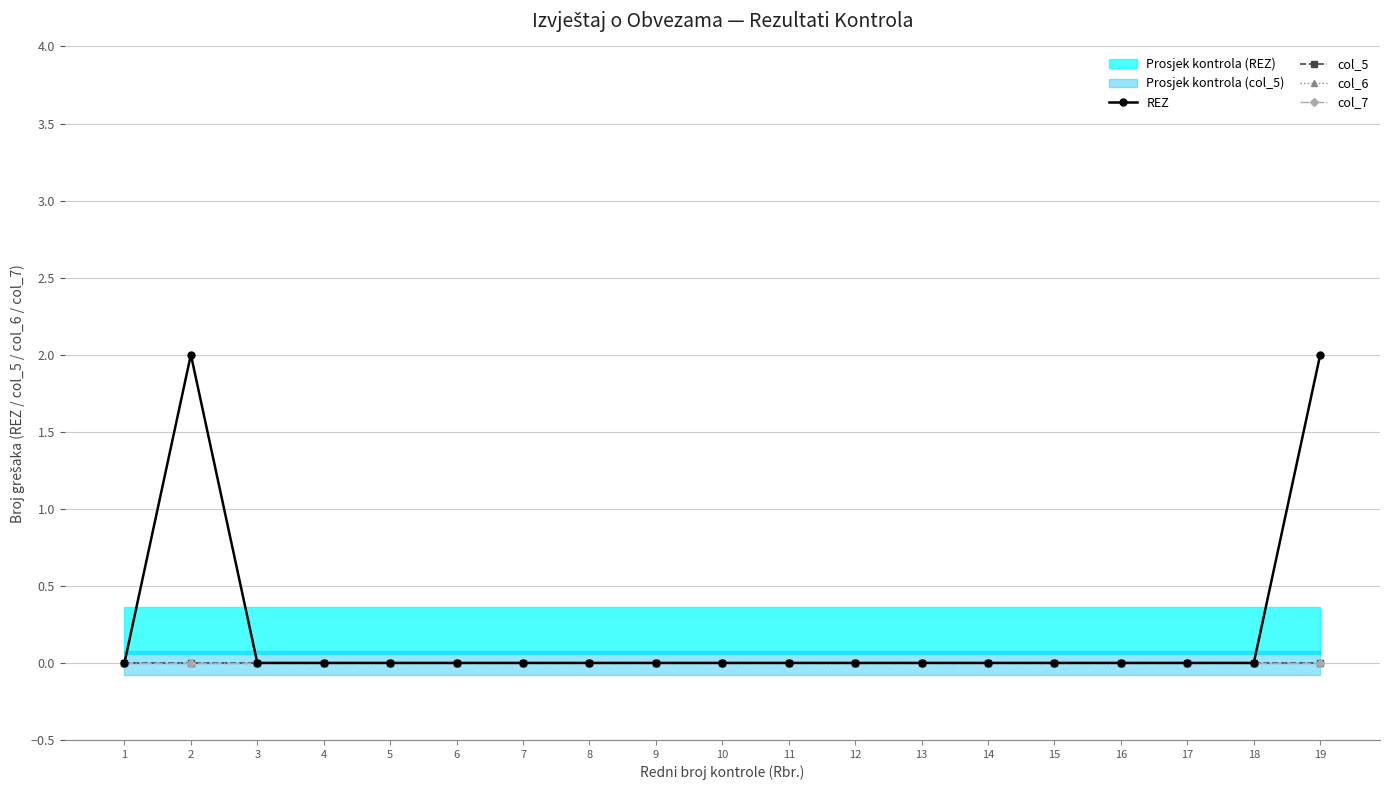

True or false: col_7 and REZ cross at least once.

False